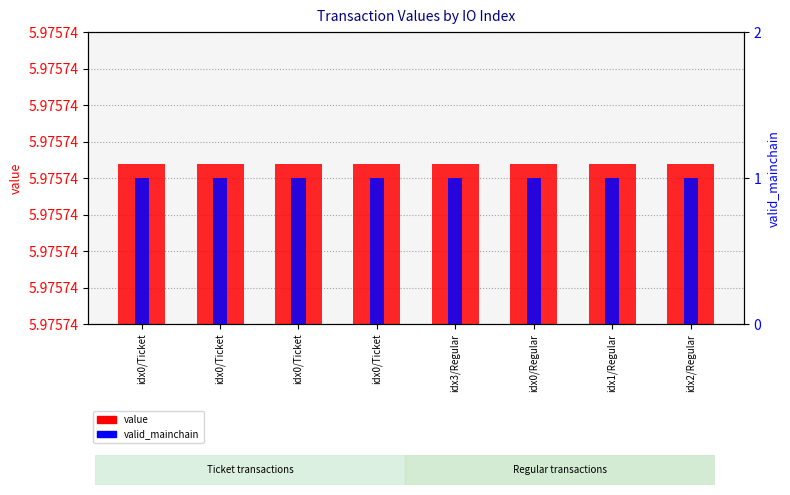

What are all the series names shown in the legend?

value, valid_mainchain